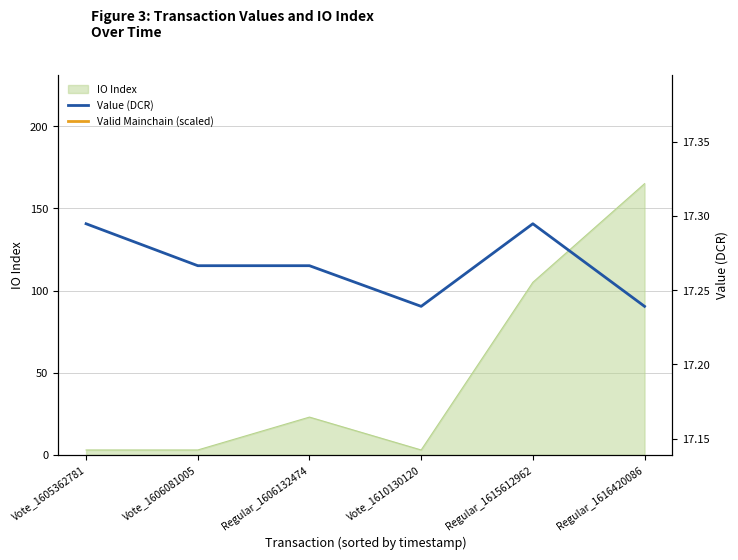

Is the value of Valid Mainchain (scaled) at Vote_1610130120 greater than the value of Value (DCR) at Regular_1616420086?

No